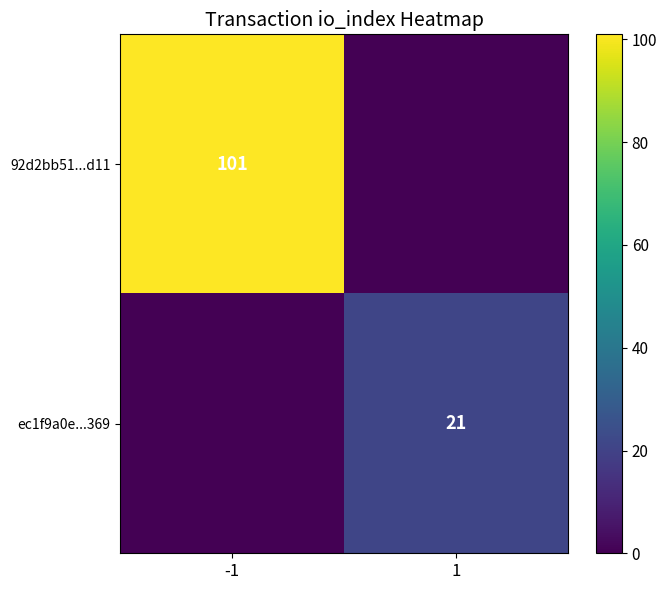

Is the value of 92d2bb51...d11 at -1 greater than the value of ec1f9a0e...369 at 1?

Yes